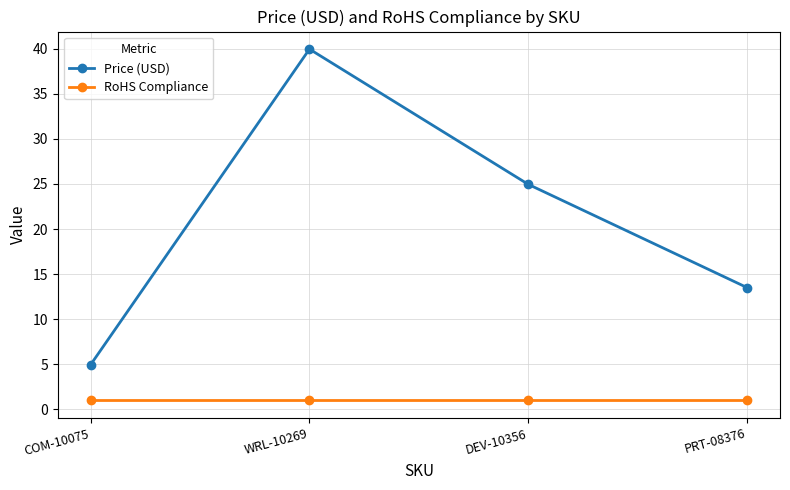

What is the maximum value shown in the chart?

40.0